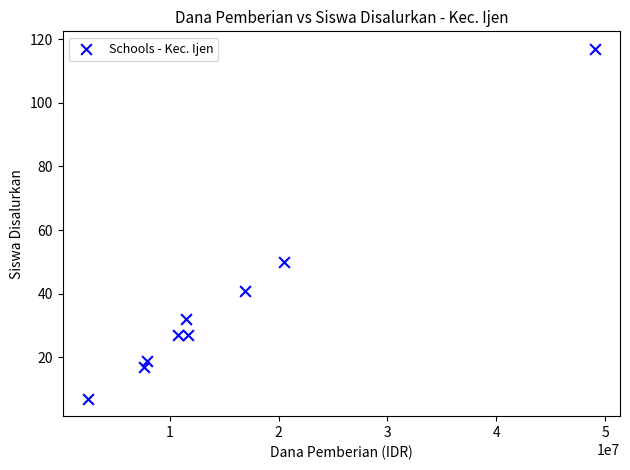

What is the range of Y values (max minus min)?

110